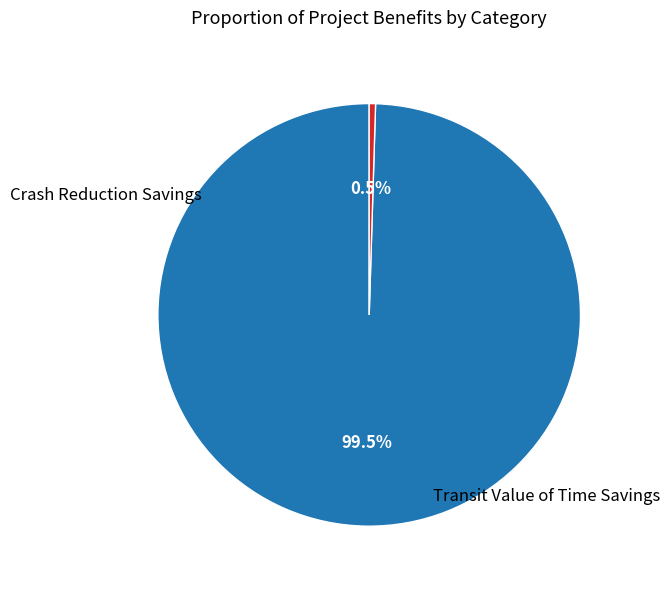

Does any single category account for the majority?

Yes